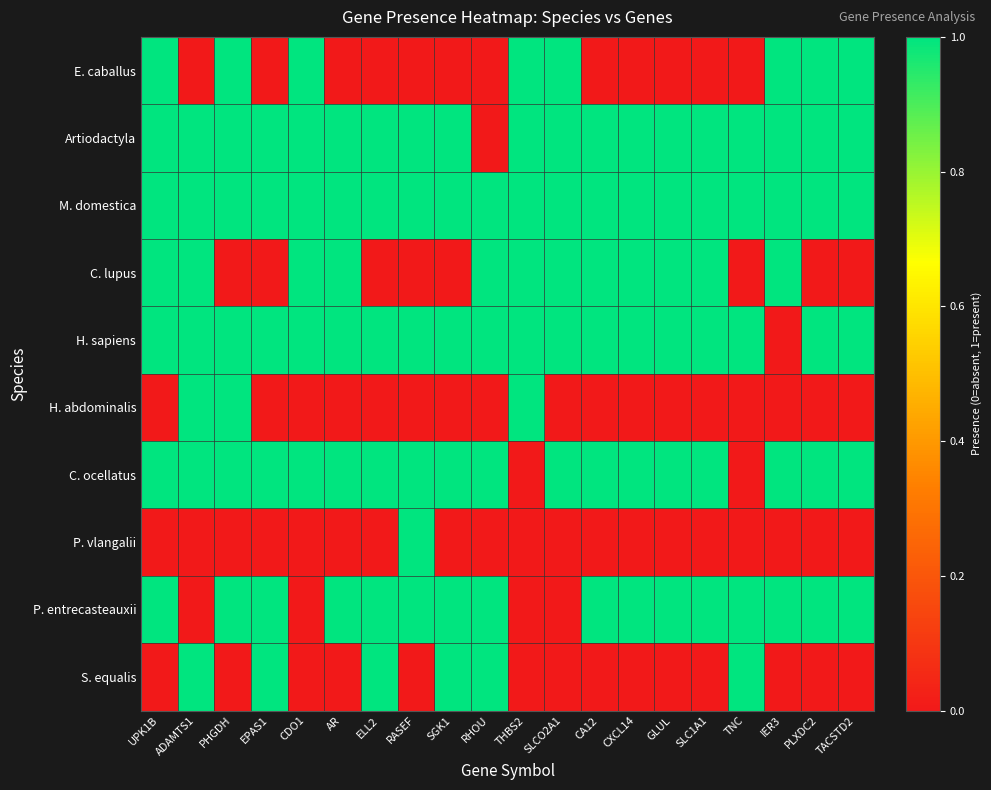

How many categories are shown in the chart?

20